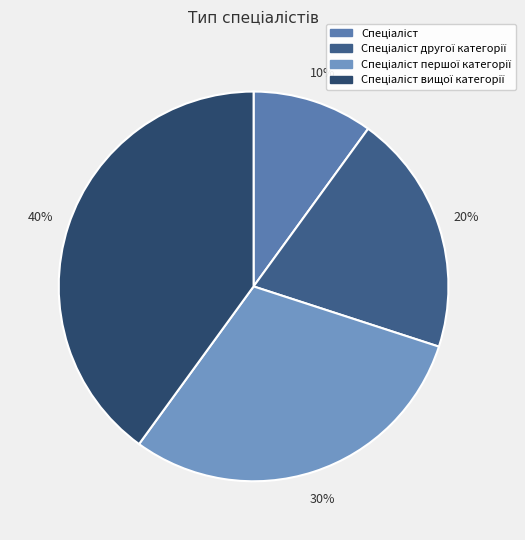

Count the number of slices in the pie.

4